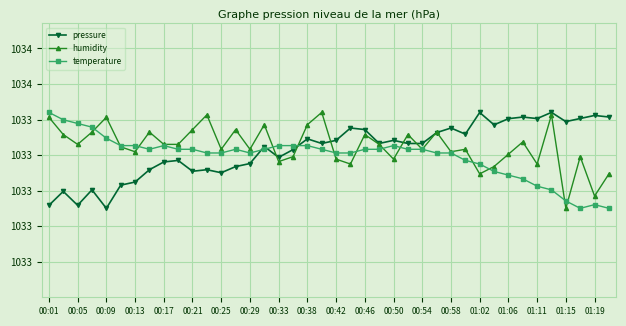

After their last crossing, which series has the higher values: temperature or humidity?

humidity